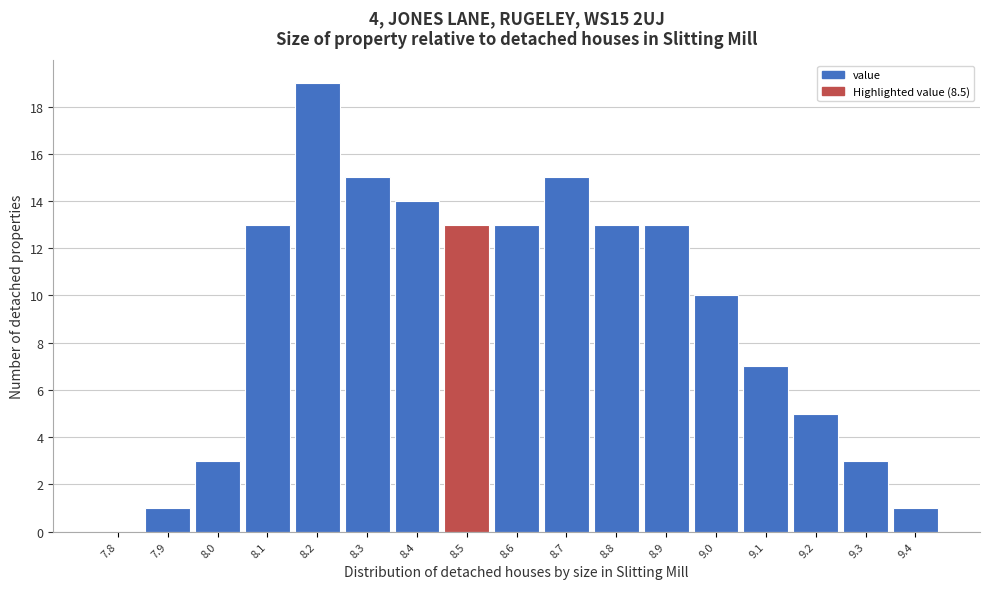

Reading left to right, what are all the values shown in this chart?

7.8=0	7.9=1	8.0=3	8.1=13	8.2=19	8.3=15	8.4=14	8.5=13	8.6=13	8.7=15	8.8=13	8.9=13	9.0=10	9.1=7	9.2=5	9.3=3	9.4=1